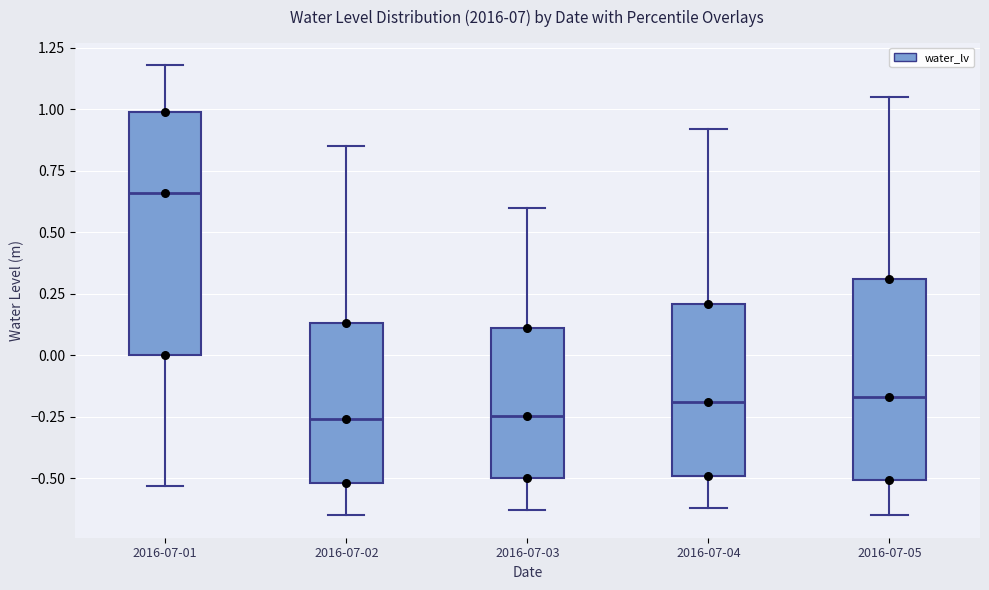

Comparing the boxes themselves (not the whiskers), which one is the tallest?

2016-07-01